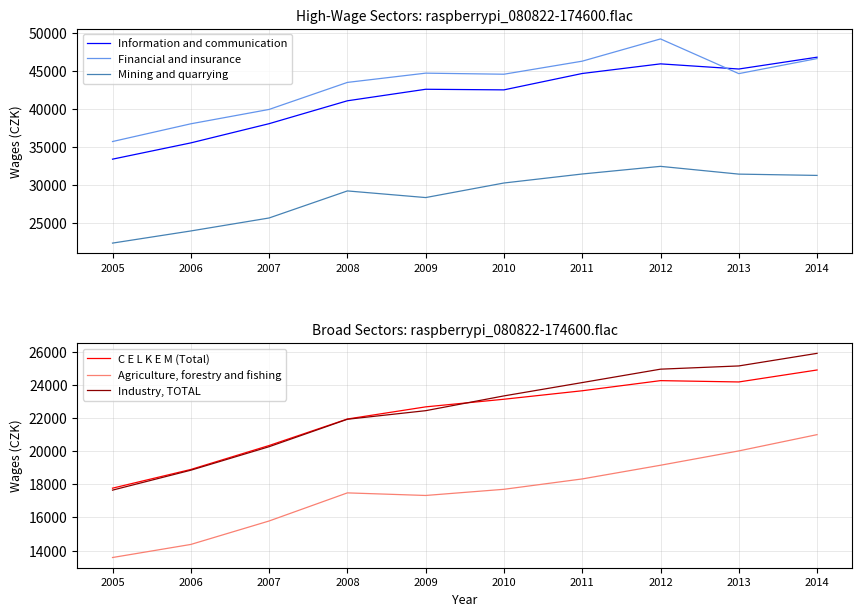

True or false: Mining and quarrying and Information and communication cross at least once.

False